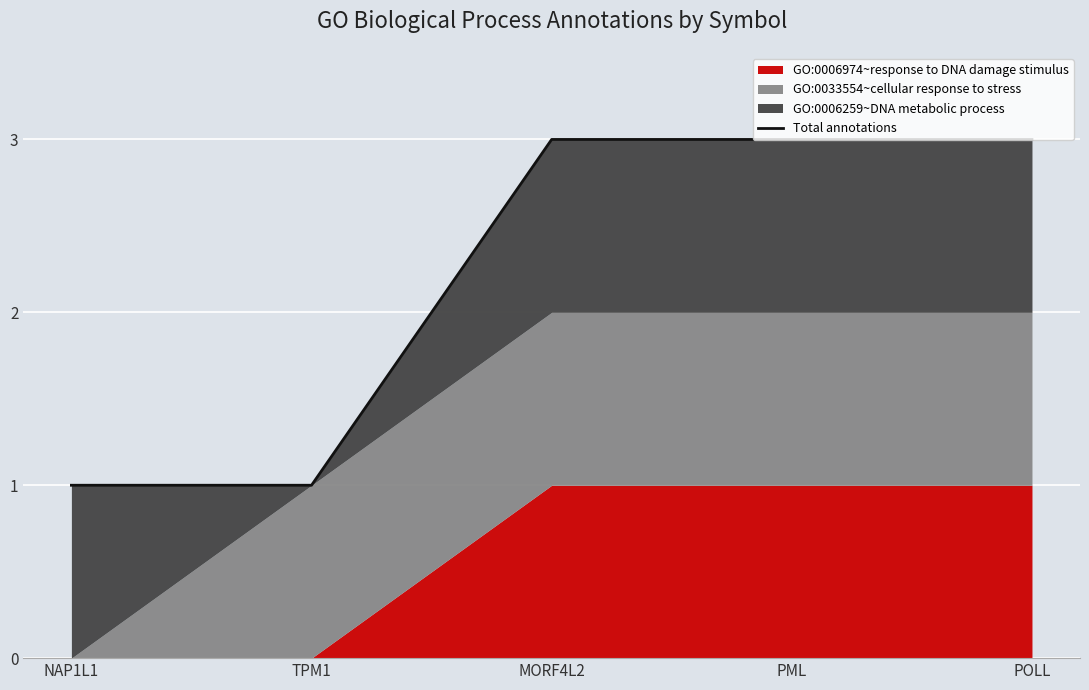

What position from the right is MORF4L2?

3